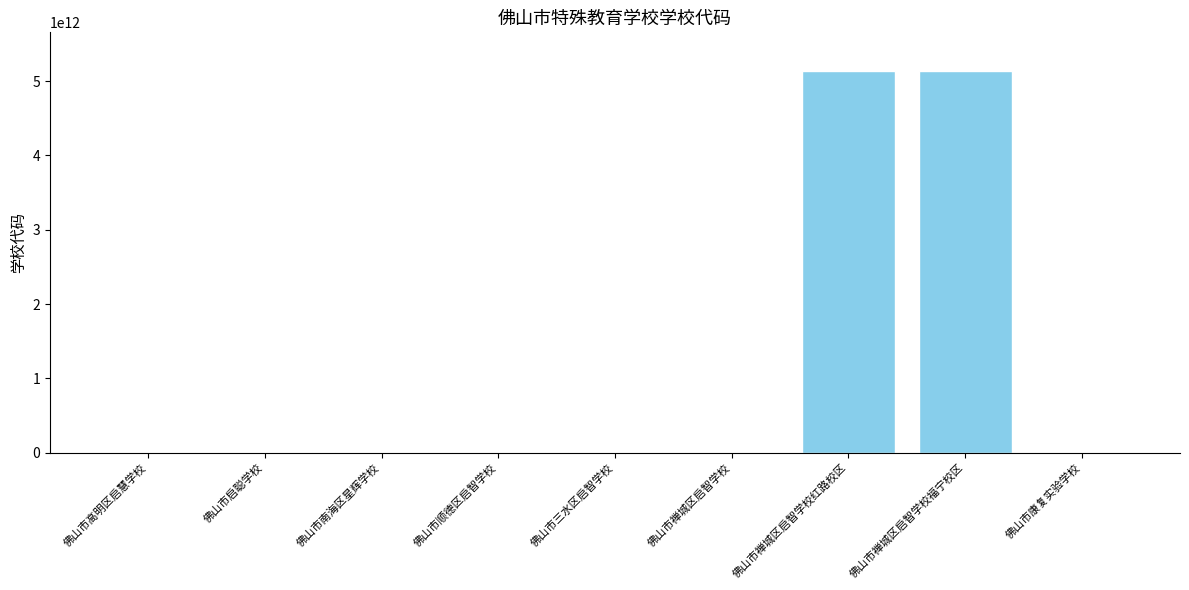

Are the bars grouped side by side (vs. stacked)?

No